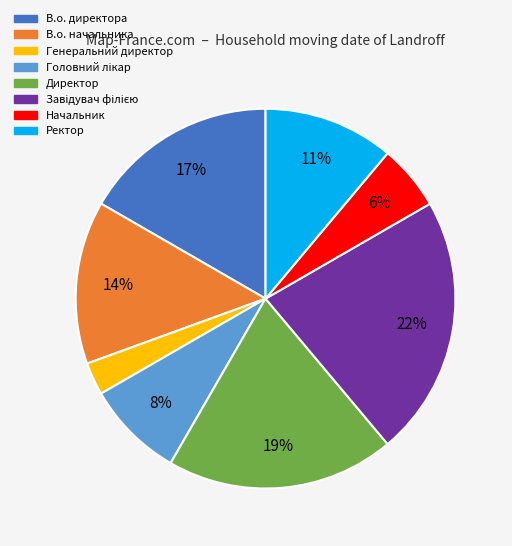

To the nearest percent, what portion does В.о. начальника represent?

14%